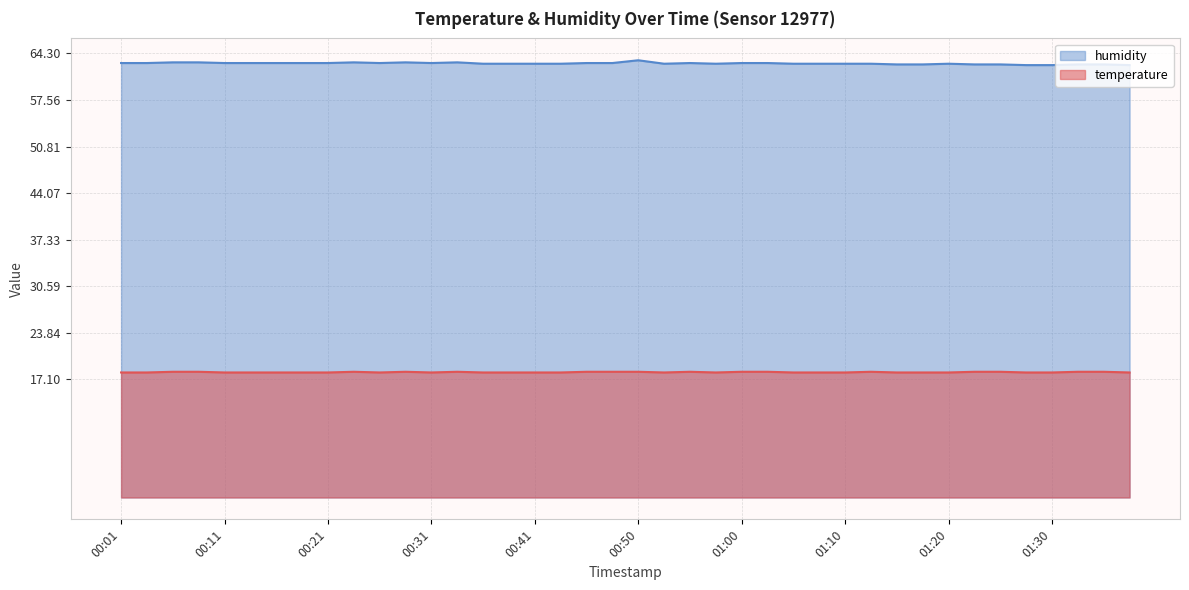

At how many categories does at least one series exceed 21?

40